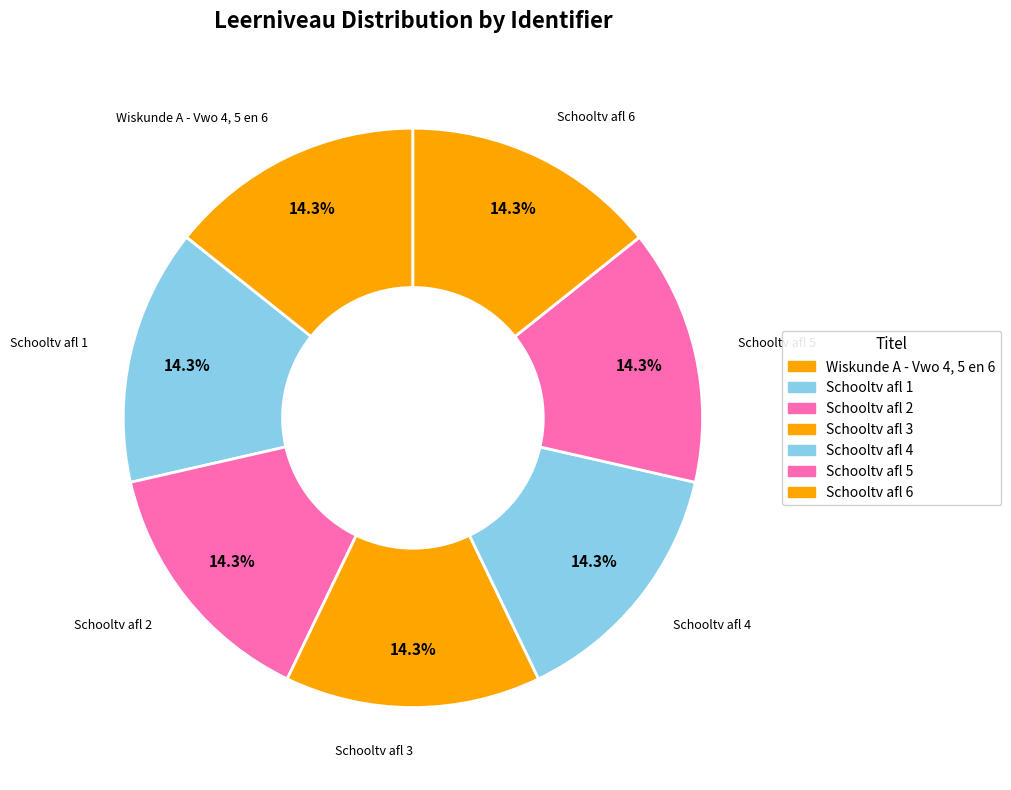

Is it true that Schooltv afl 3 is 27% of the pie?

False